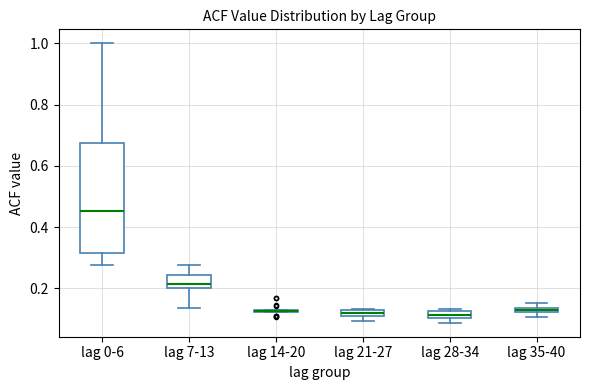

Where is the upper edge of the box for lag 21-27 on the y-axis? The values are not printed on the chart, so give them approximately, as read against the axis.

0.14